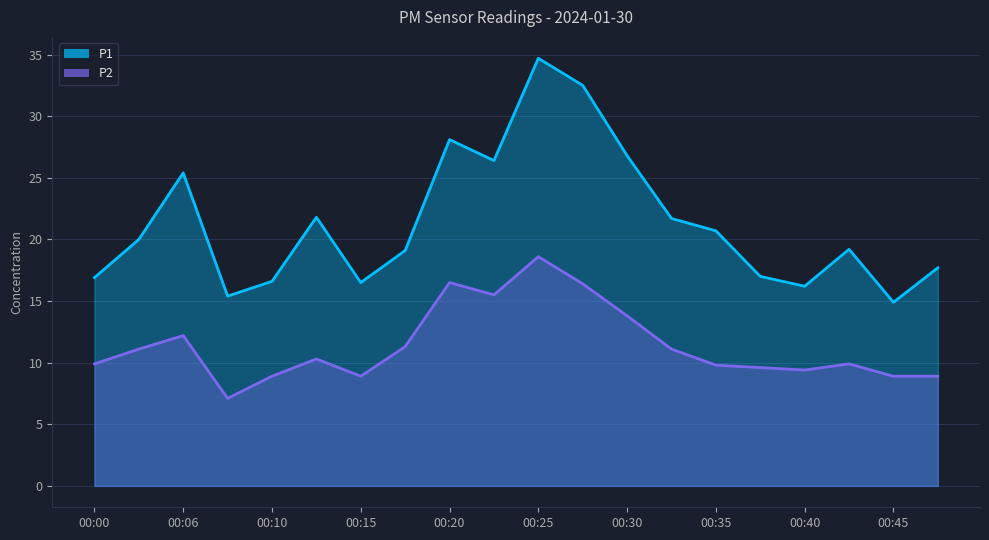

The value of P1 at 00:08 is 15.4. True or false?

True